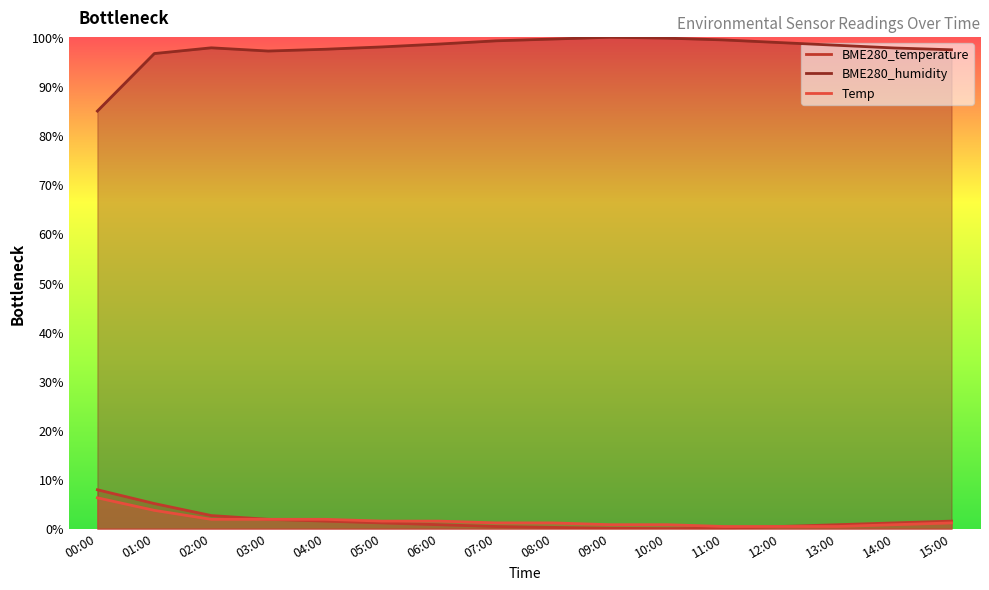

Does the chart have visible grid lines?

No